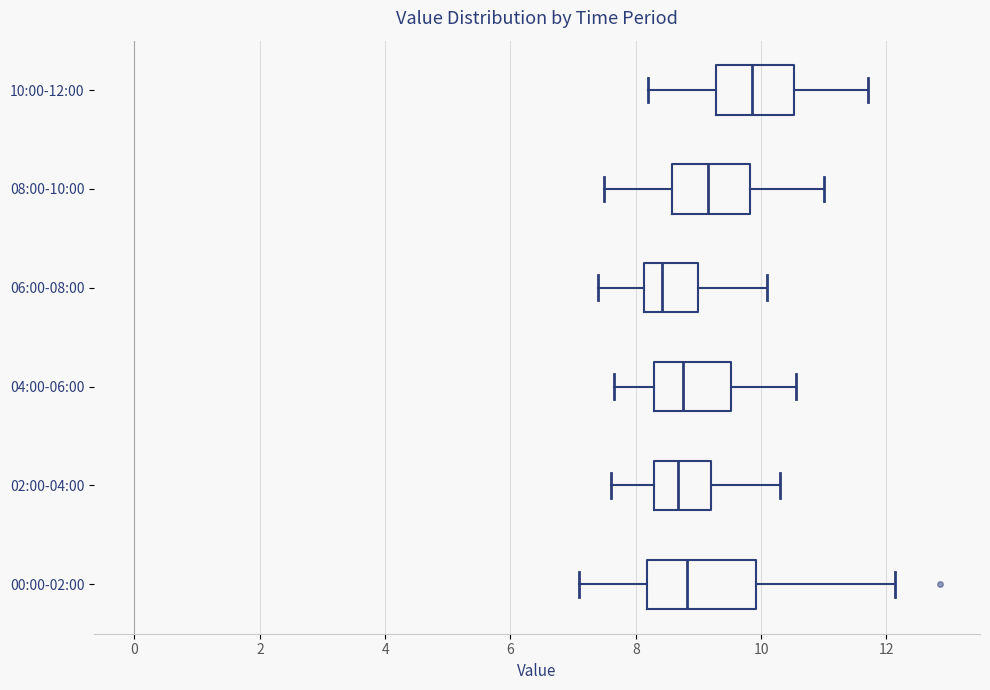

Reading bottom to top, read every box against the x-axis: the position of its median line, the range the box covers, and the ends of its whiskers. The values are not printed on the chart, so give them approximately, as read against the axis.

00:00-02:00: median 8.8, box 8.2 to 10.0, whiskers 7.2 to 12.2
02:00-04:00: median 8.6, box 8.2 to 9.2, whiskers 7.6 to 10.4
04:00-06:00: median 8.8, box 8.2 to 9.6, whiskers 7.6 to 10.6
06:00-08:00: median 8.4, box 8.2 to 9.0, whiskers 7.4 to 10.2
08:00-10:00: median 9.2, box 8.6 to 9.8, whiskers 7.6 to 11.0
10:00-12:00: median 9.8, box 9.2 to 10.6, whiskers 8.2 to 11.8